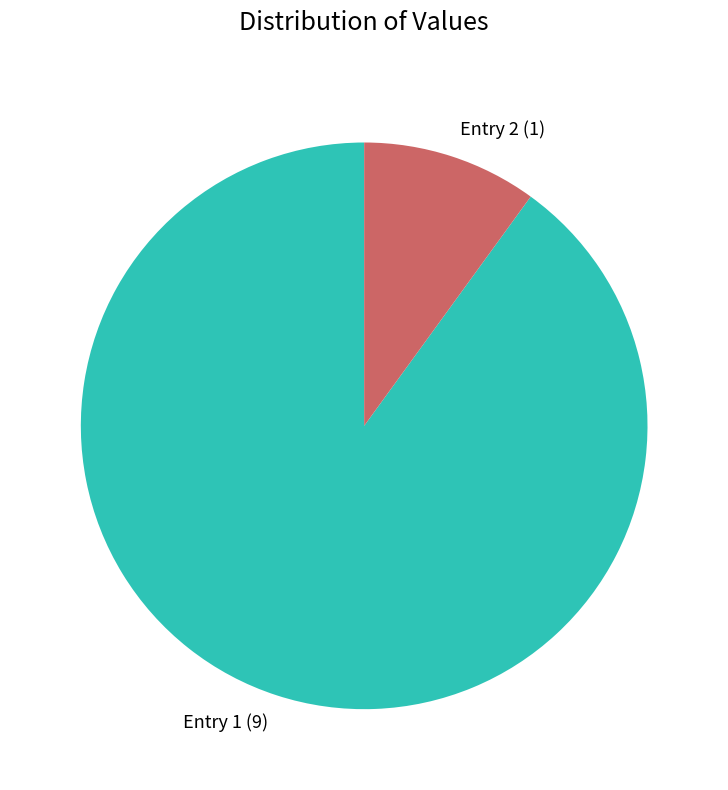

Is there any slice that represents more than half of the pie?

Yes